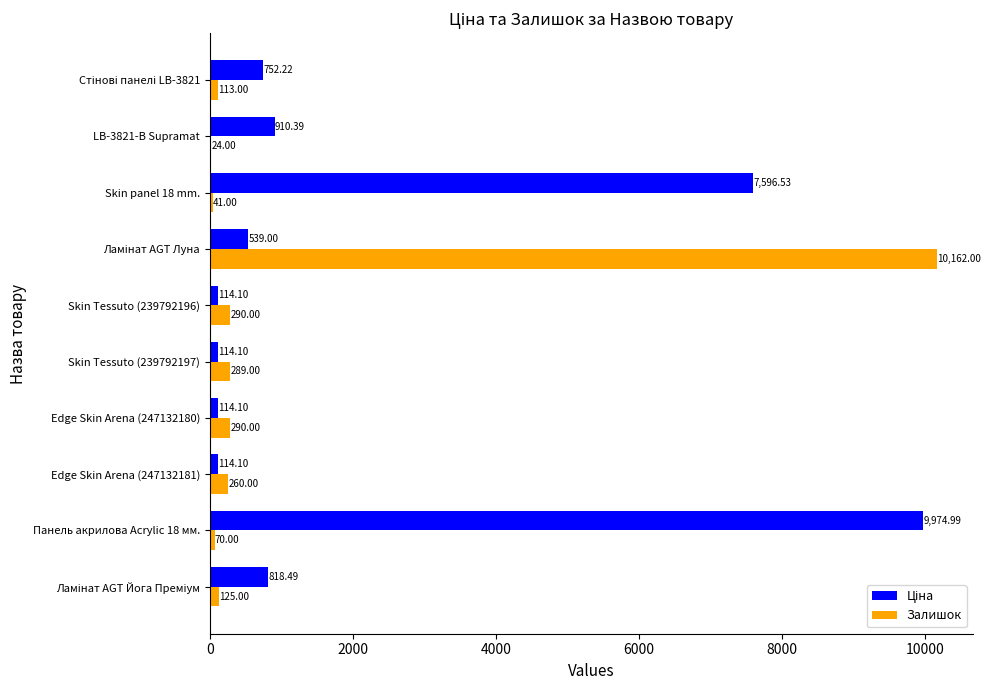

What is the total value across all series at Skin Tessuto (239792196)?

404.1